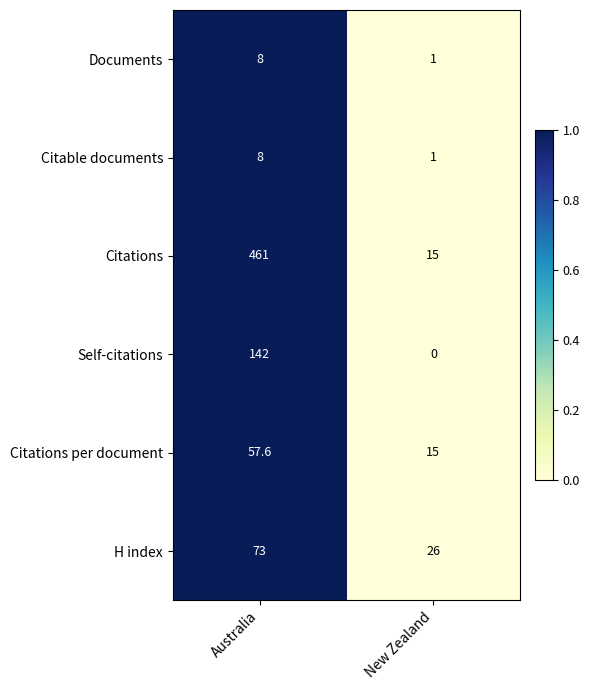

Which series changed the most between Australia and New Zealand?

Citations